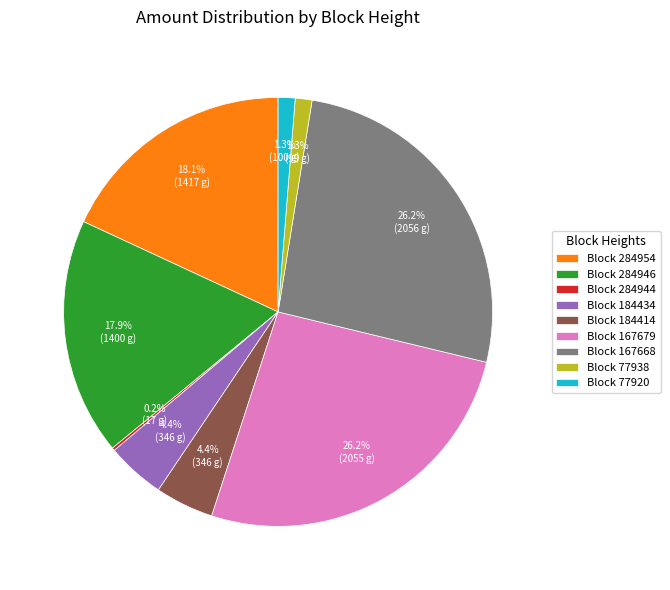

What percentage do Block 184414 and Block 184434 together represent?

8.8%